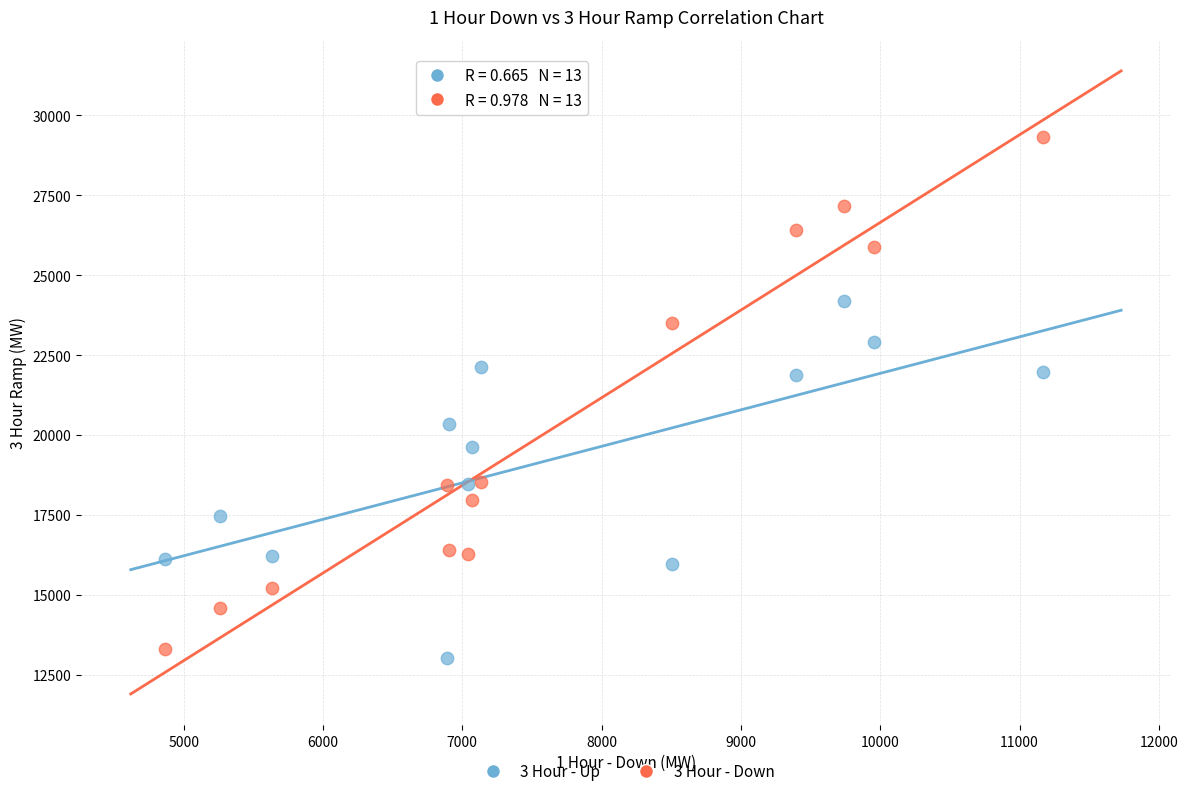

What are all the series names shown in the legend?

3 Hour - Up, 3 Hour - Down